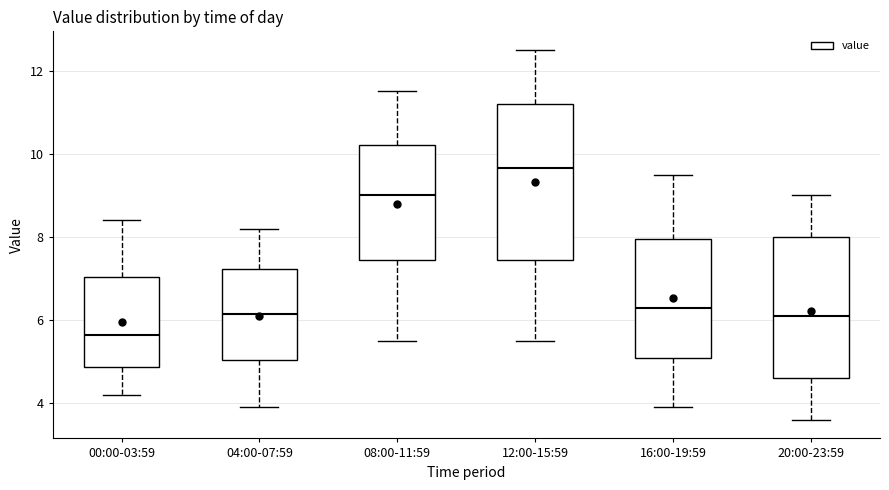

Which box's median line is the highest?

12:00-15:59